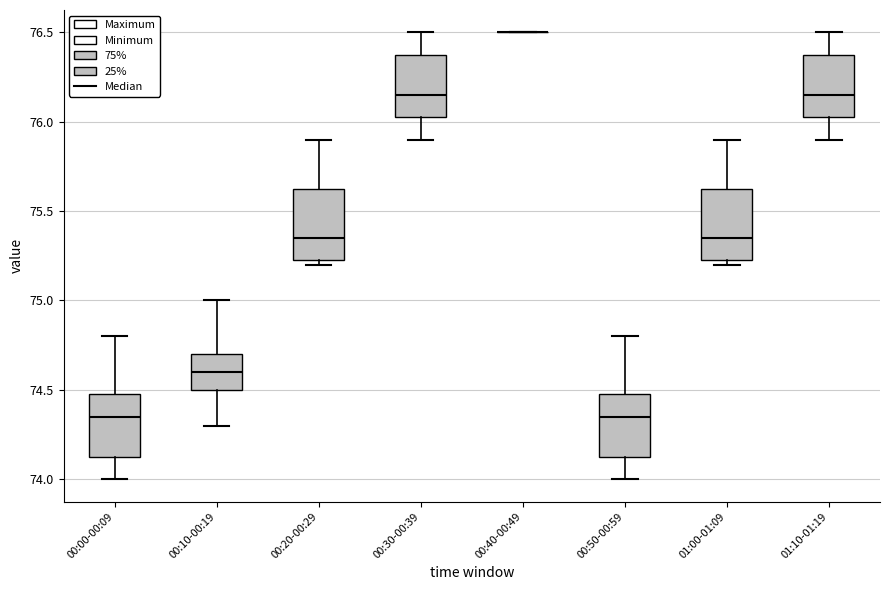

Reading left to right, read every box against the y-axis: the position of its median line, the range the box covers, and the ends of its whiskers. The values are not printed on the chart, so give them approximately, as read against the axis.

00:00-00:09: median 74.35, box 74.15 to 74.50, whiskers 74.00 to 74.80
00:10-00:19: median 74.60, box 74.50 to 74.70, whiskers 74.30 to 75.00
00:20-00:29: median 75.35, box 75.25 to 75.65, whiskers 75.20 to 75.90
00:30-00:39: median 76.15, box 76.05 to 76.40, whiskers 75.90 to 76.50
00:40-00:49: box collapsed to a line at 76.50, whiskers 76.50 to 76.50
00:50-00:59: median 74.35, box 74.15 to 74.50, whiskers 74.00 to 74.80
01:00-01:09: median 75.35, box 75.25 to 75.65, whiskers 75.20 to 75.90
01:10-01:19: median 76.15, box 76.05 to 76.40, whiskers 75.90 to 76.50